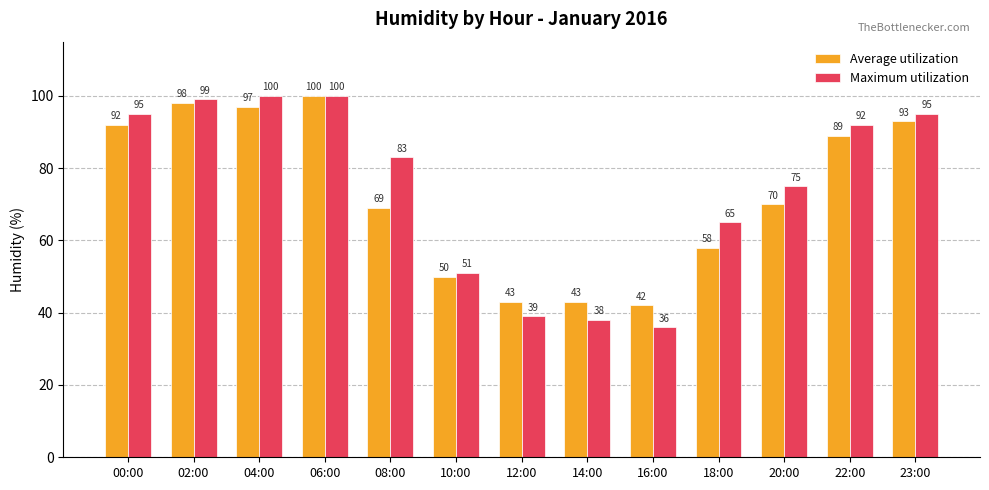

Reading left to right, extract all data points from this chart.

Average utilization: 00:00=92	02:00=98	04:00=97	06:00=100	08:00=69	10:00=50	12:00=43	14:00=43	16:00=42	18:00=58	20:00=70	22:00=89	23:00=93
Maximum utilization: 00:00=95	02:00=99	04:00=100	06:00=100	08:00=83	10:00=51	12:00=39	14:00=38	16:00=36	18:00=65	20:00=75	22:00=92	23:00=95